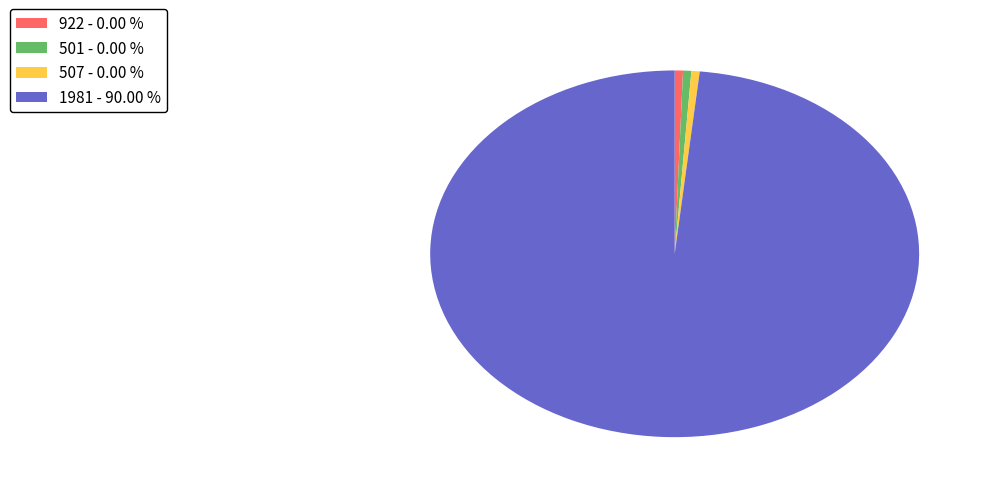

Do 501 - 0.00 % and 1981 - 90.00 % together represent more than half of the pie?

Yes